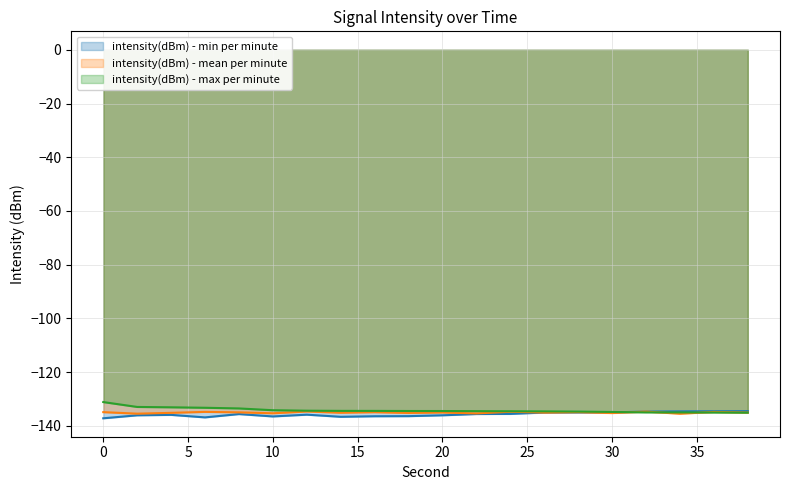

What is the average value of the intensity(dBm) - max per minute series?

-134.1